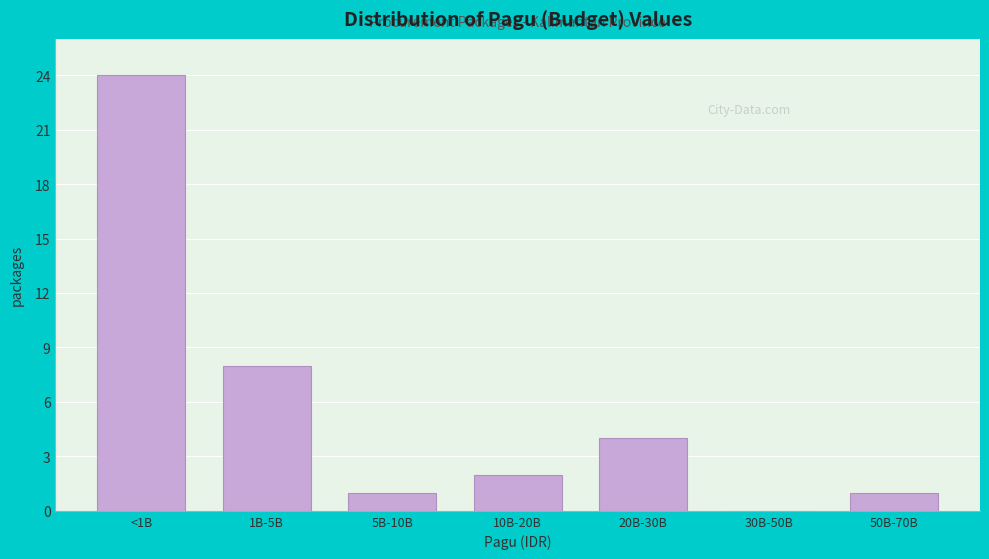

Reading left to right, what are all the values shown in this chart?

<1B=24	1B-5B=8	5B-10B=1	10B-20B=2	20B-30B=4	30B-50B=0	50B-70B=1